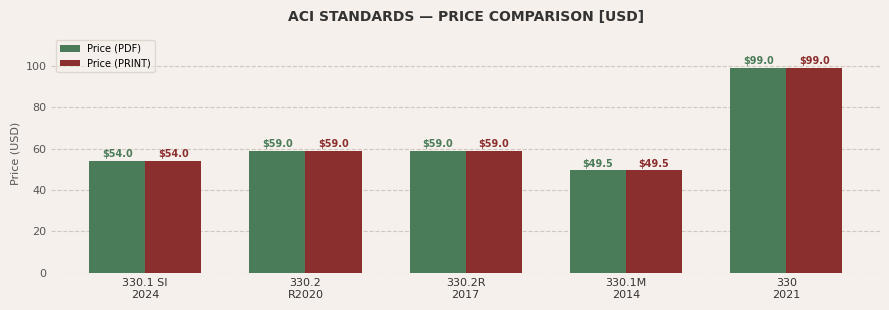

At which category is the sum across all series the highest?

330
2021